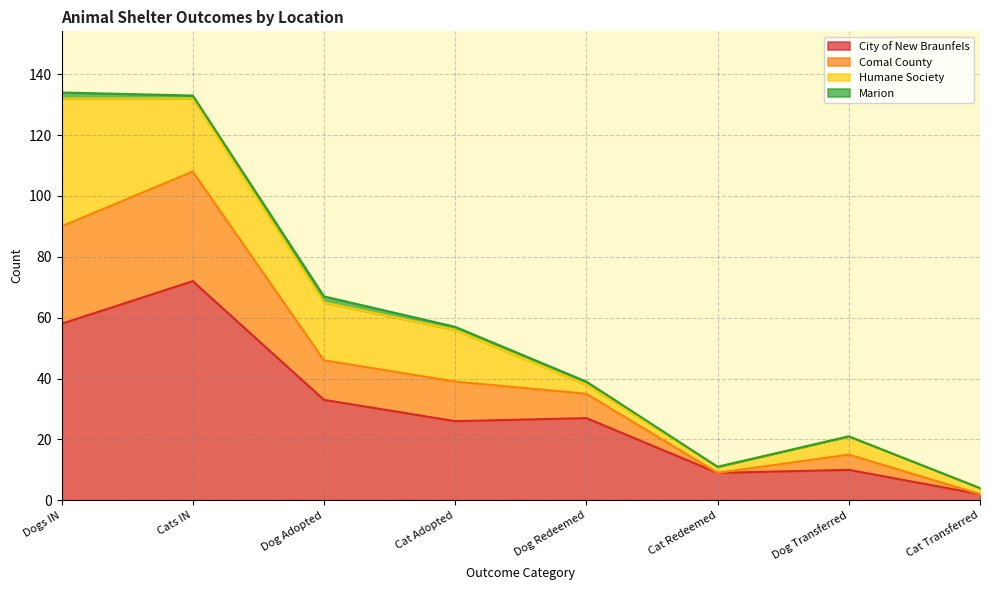

The City of New Braunfels series shows 30 at Dogs IN. True or false?

False